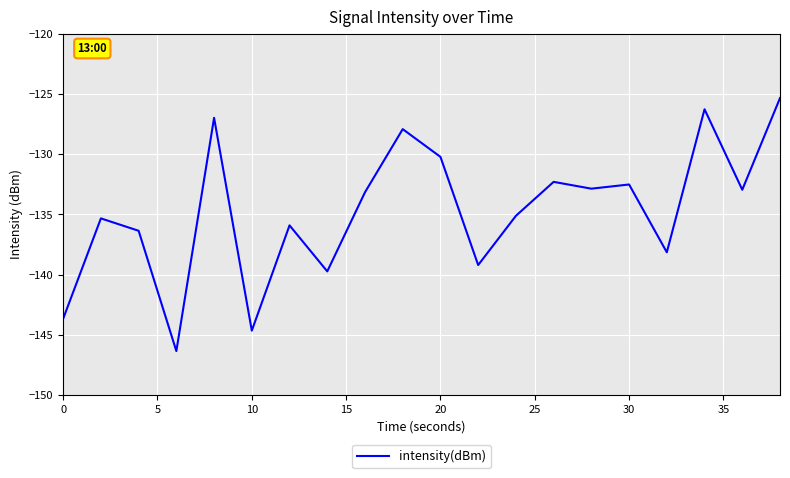

What is the difference between the maximum and minimum values?

21.0